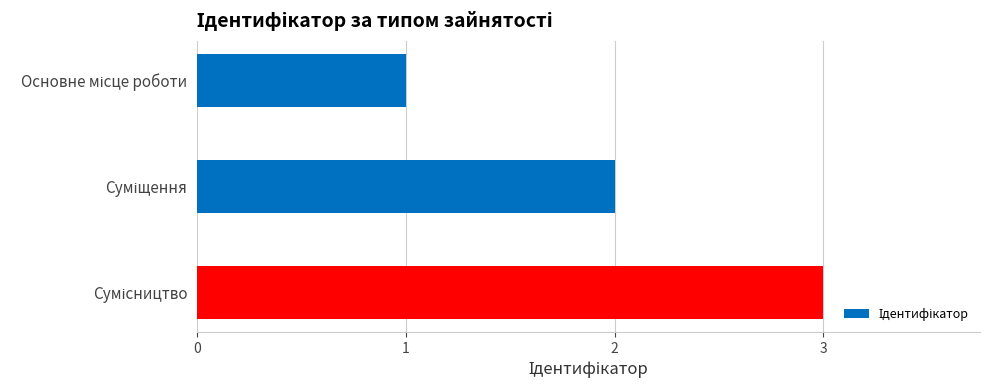

What is the sum of all values?

6